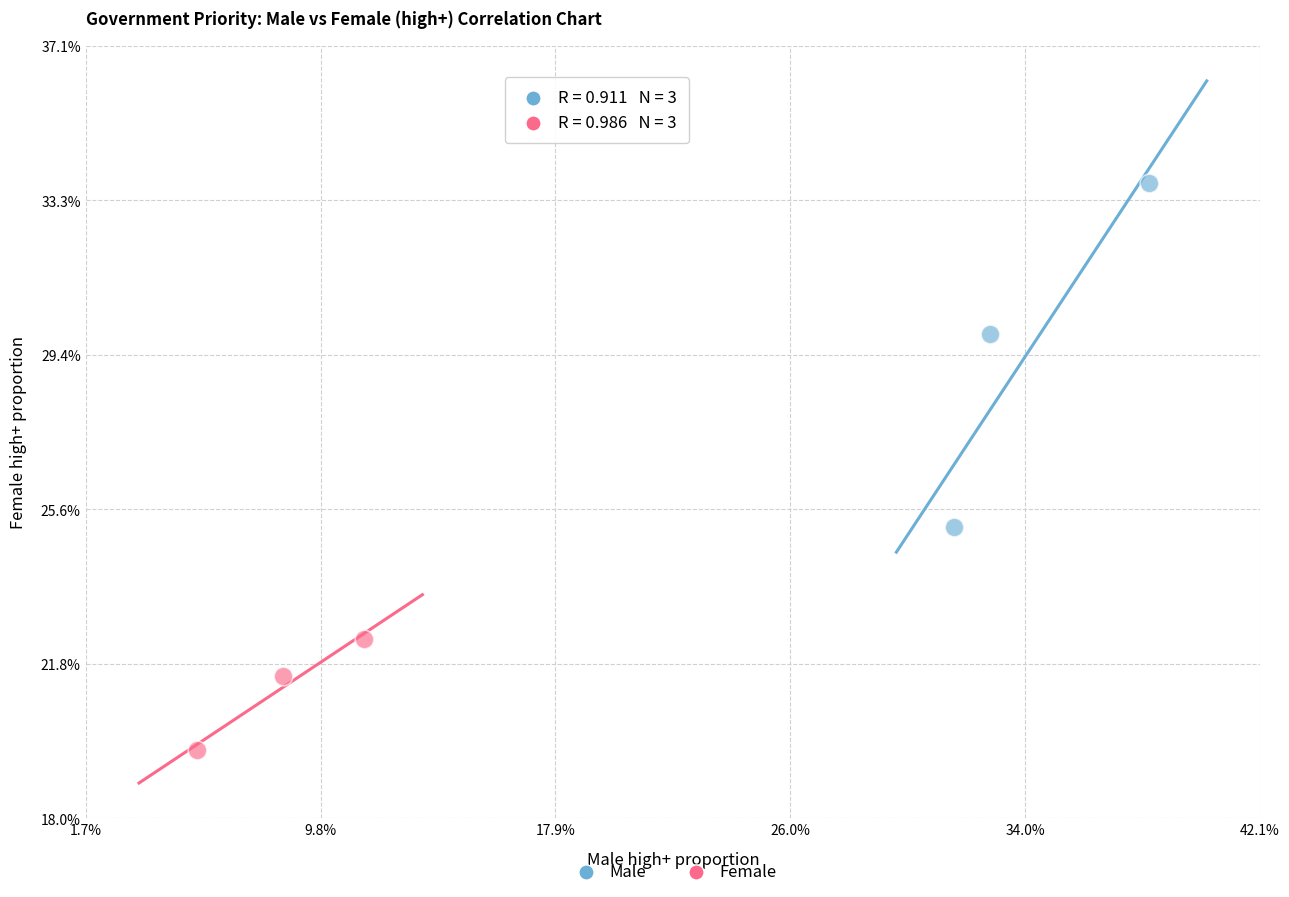

Which series contains the highest Y value?

Male